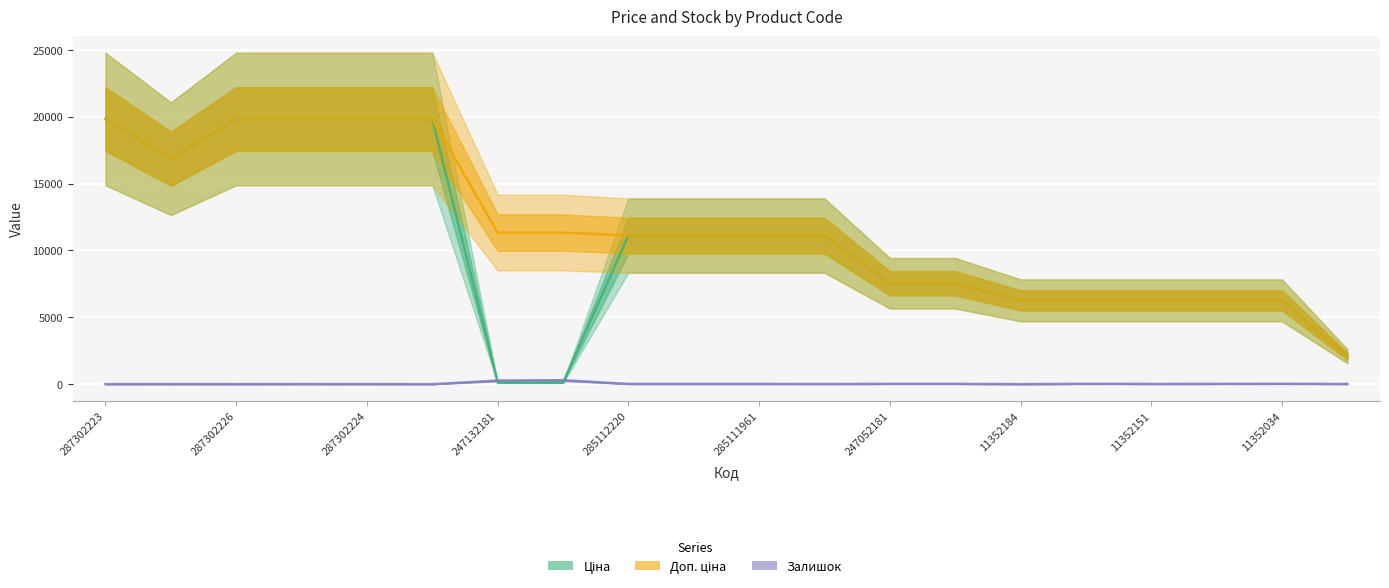

Reading left to right, extract all data points from this chart.

Ціна: 19831.1	16863.2	19831.1	19831.1	19831.1	19831.1	113.3	113.3	11113.6	11113.6	11113.6	11113.6	7545.9	7545.9	6266.7	6266.7	6266.7	6266.7	6266.7	2094.3
Доп. ціна: 19831.1	16863.2	19831.1	19831.1	19831.1	19831.1	11334.0	11334.0	11113.6	11113.6	11113.6	11113.6	7545.9	7545.9	6266.7	6266.7	6266.7	6266.7	6266.7	2094.0
Залишок: 1.0	4.0	1.0	5.0	3.0	0.0	260.0	290.0	17.0	17.0	17.0	14.0	19.0	21.0	0.0	23.0	16.0	18.0	26.0	12.0